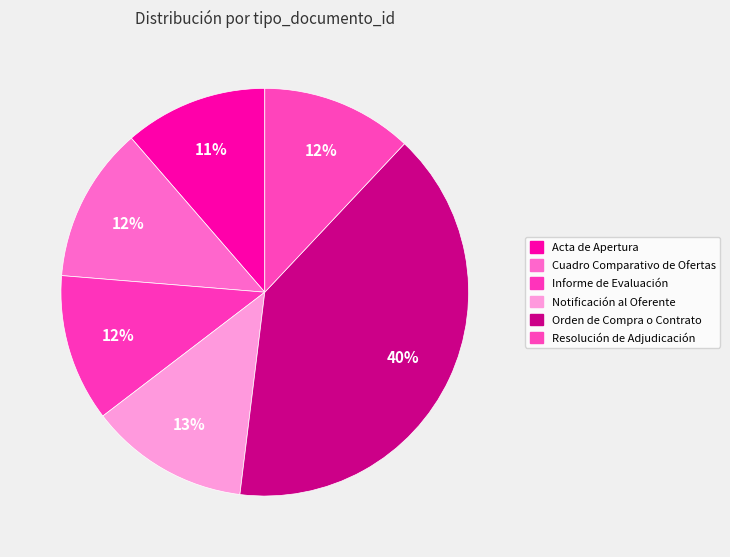

Between Notificación al Oferente and Informe de Evaluación, which is larger?

Notificación al Oferente